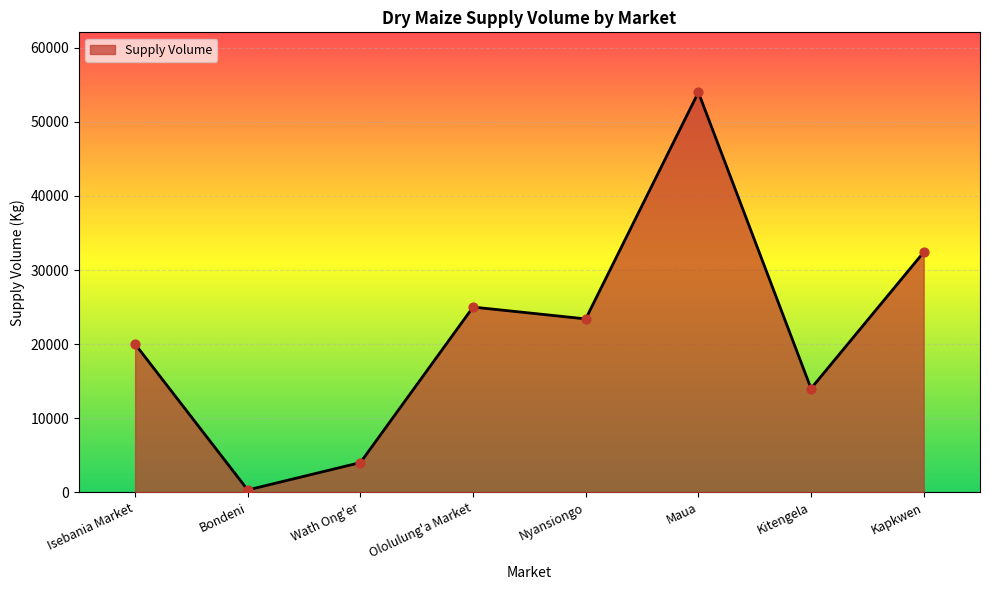

What is the change in value from Maua to Kitengela?

-40000